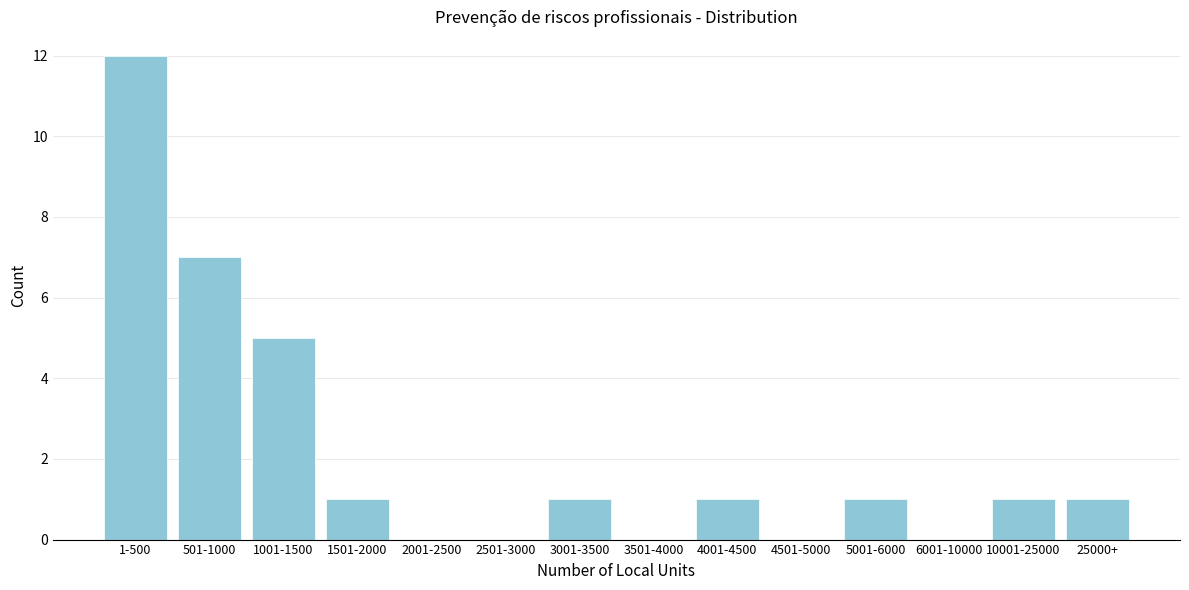

Reading left to right, extract all data points from this chart.

1-500=12	501-1000=7	1001-1500=5	1501-2000=1	2001-2500=0	2501-3000=0	3001-3500=1	3501-4000=0	4001-4500=1	4501-5000=0	5001-6000=1	6001-10000=0	10001-25000=1	25000+=1